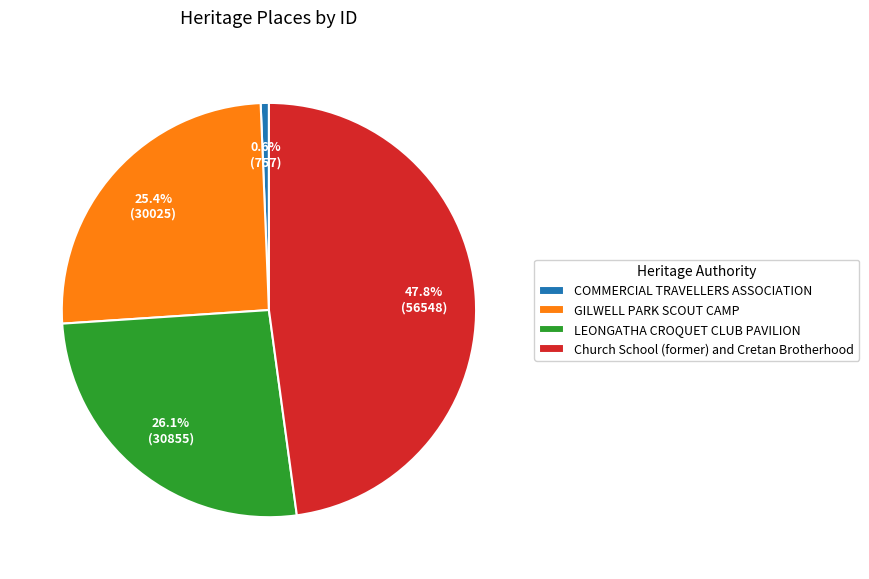

To the nearest percent, what is the difference between the GILWELL PARK SCOUT CAMP and COMMERCIAL TRAVELLERS ASSOCIATION slice percentages?

25%